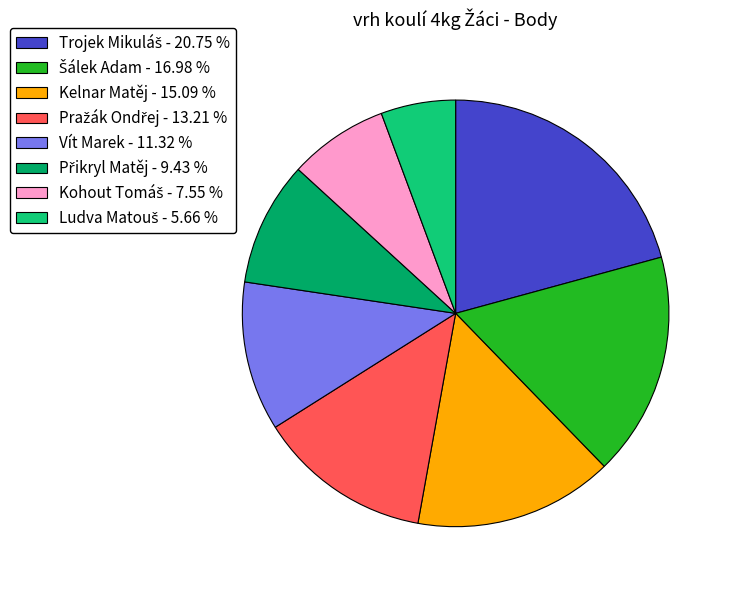

How many segments does this pie chart have?

8